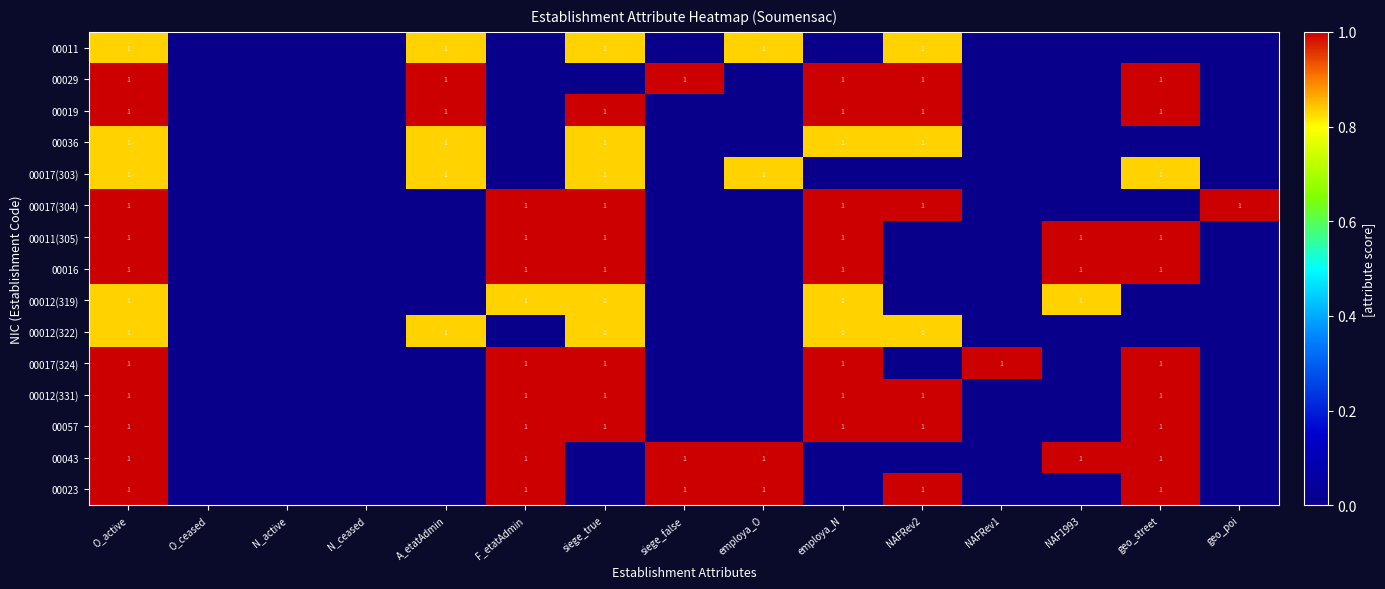

The value of 00023 at siege_false is 2. True or false?

False